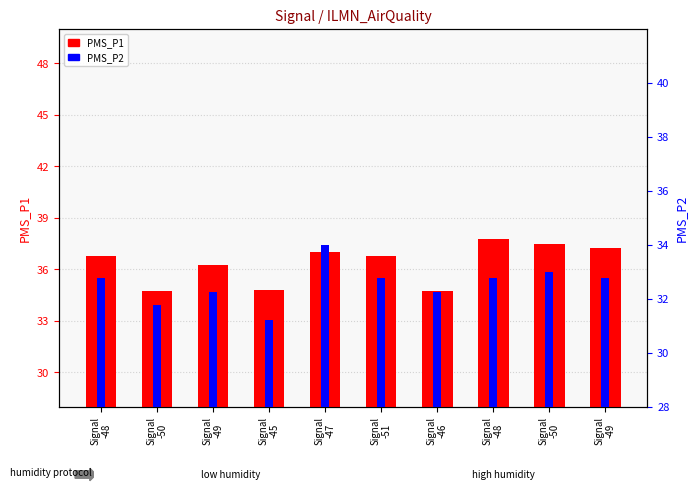

What is the average value of the PMS_P1 series?

36.4